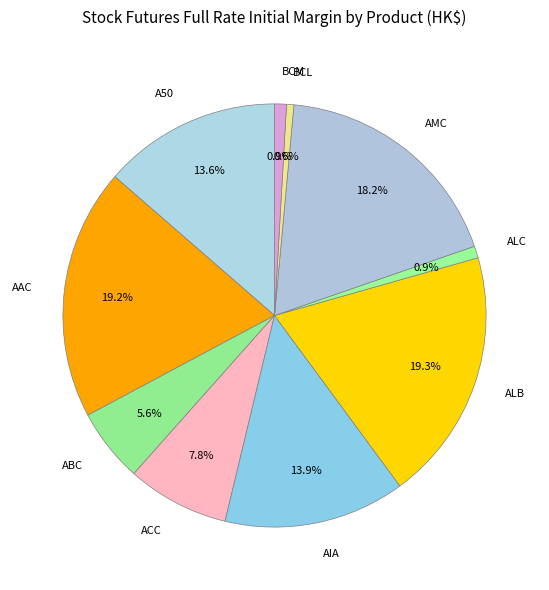

Is it true that AMC is 18% of the pie?

True